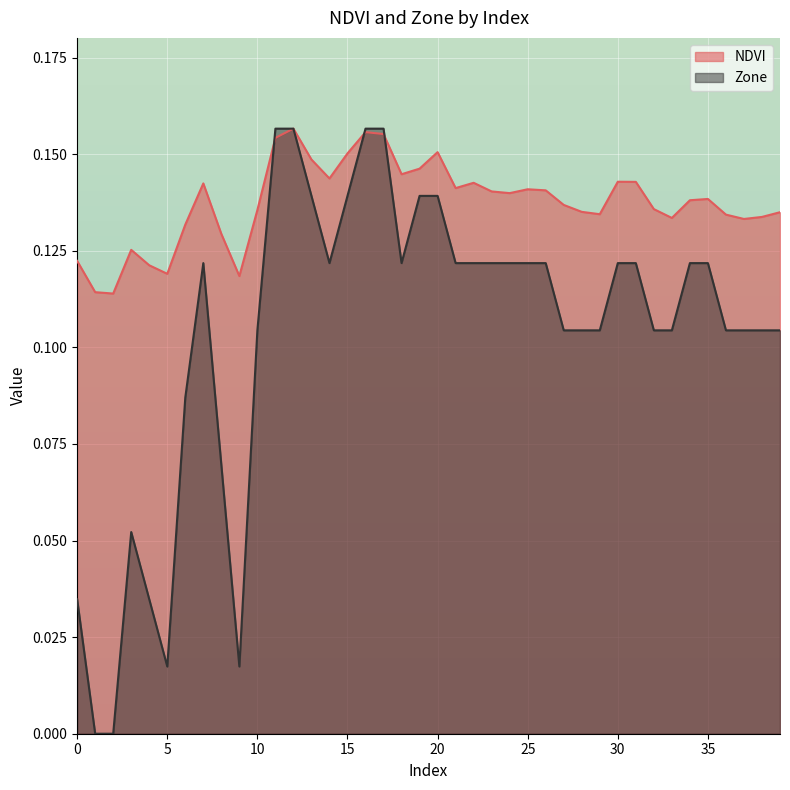

True or false: NDVI and Zone intersect in this chart.

True